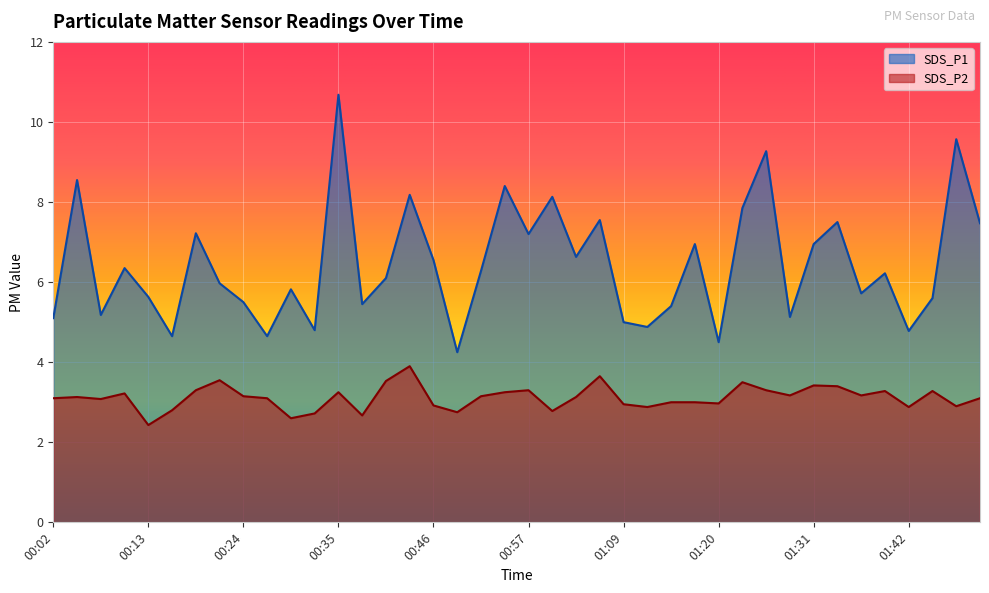

At which category does SDS_P2 reach its first local valley?

00:07